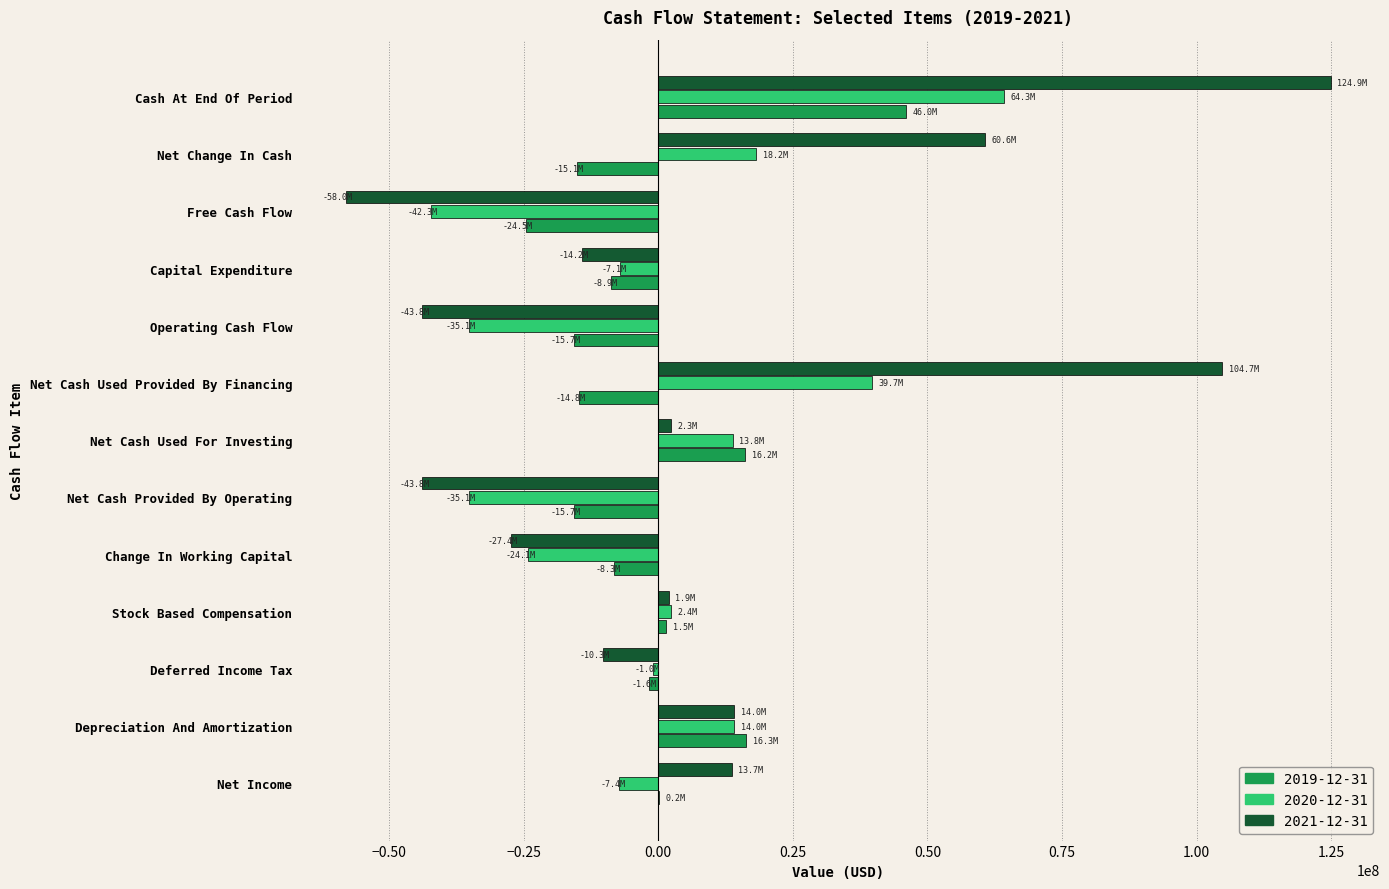

What is the greatest value displayed?

124892000